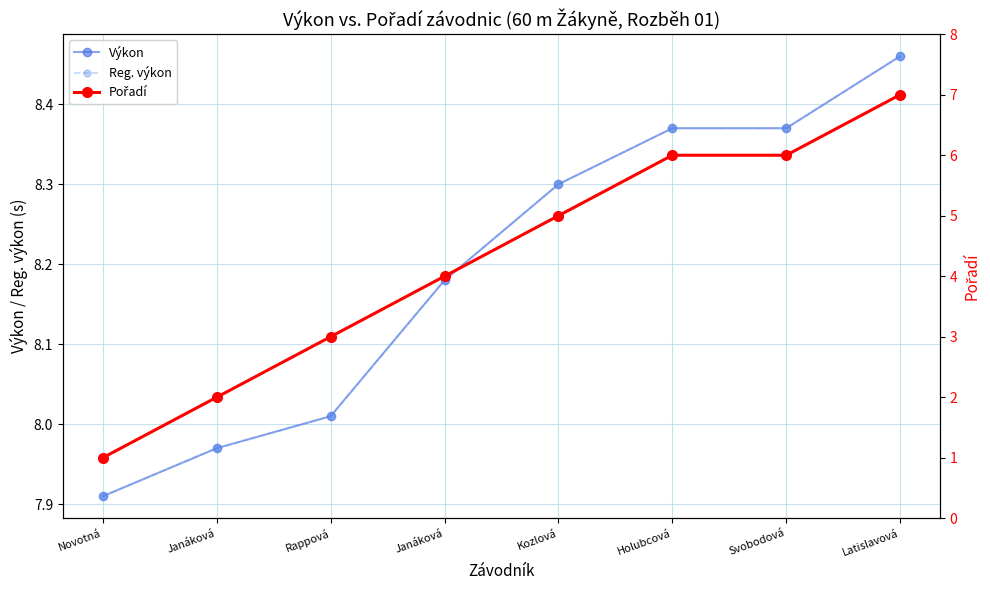

The value of Reg. výkon at Janáková is 5.2. True or false?

False